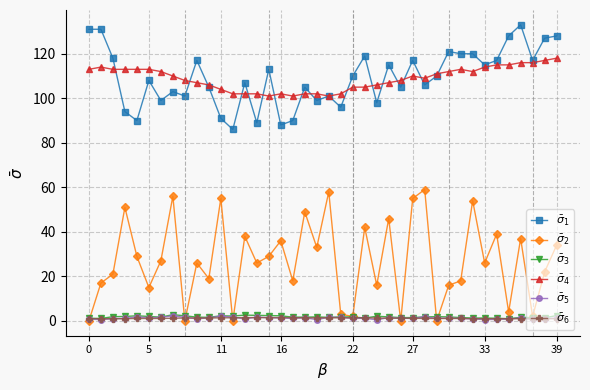

How many lines are shown in the chart?

6